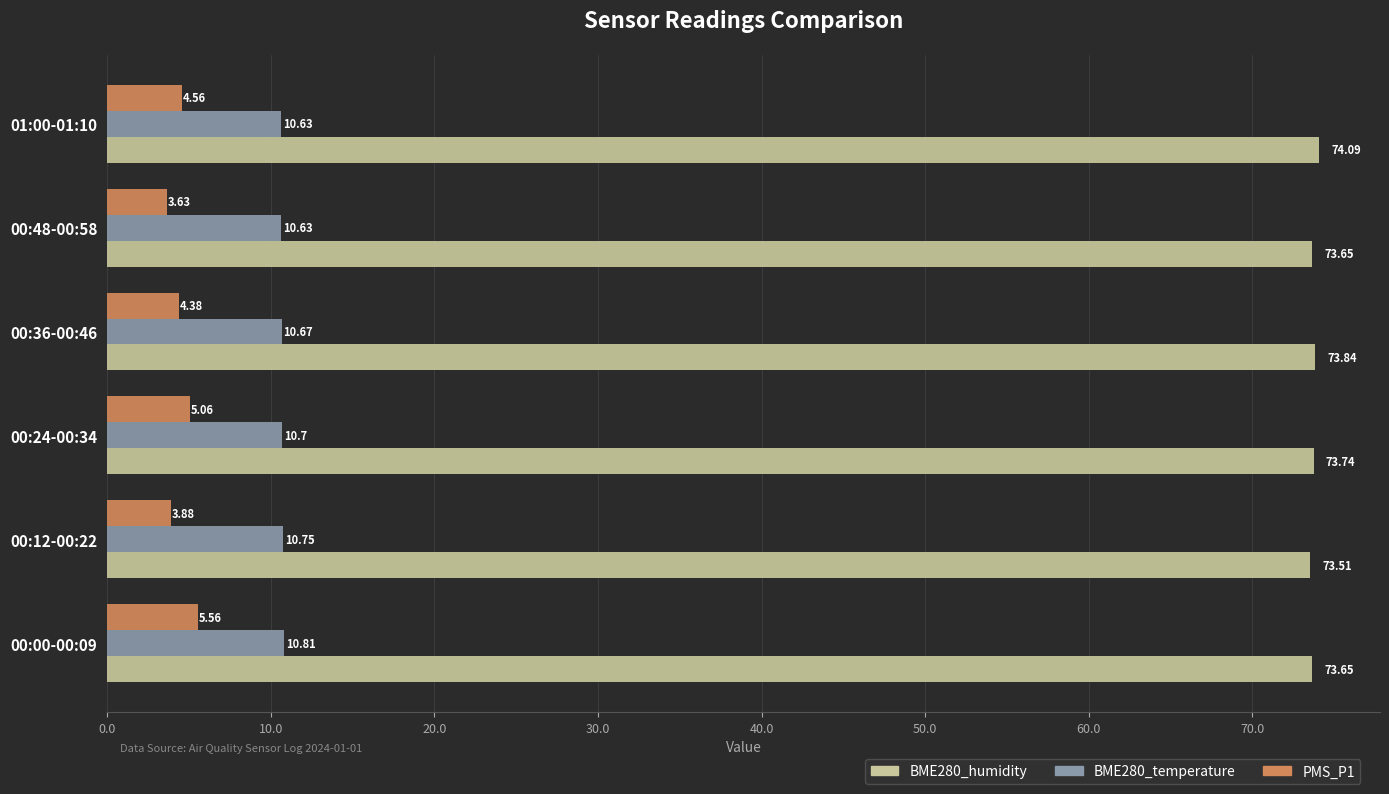

What is the difference between the PMS_P1 values at 00:36-00:46 and 00:12-00:22?

0.5